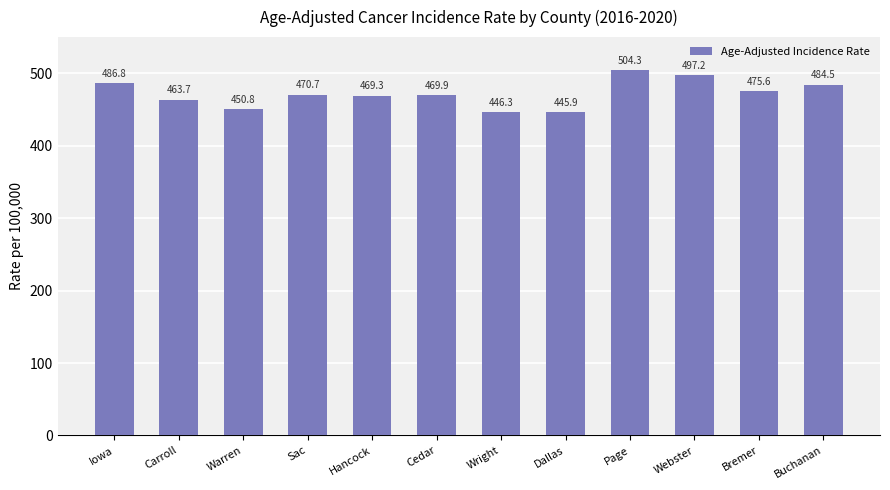

What is the label of the 9th bar from the left?

Page